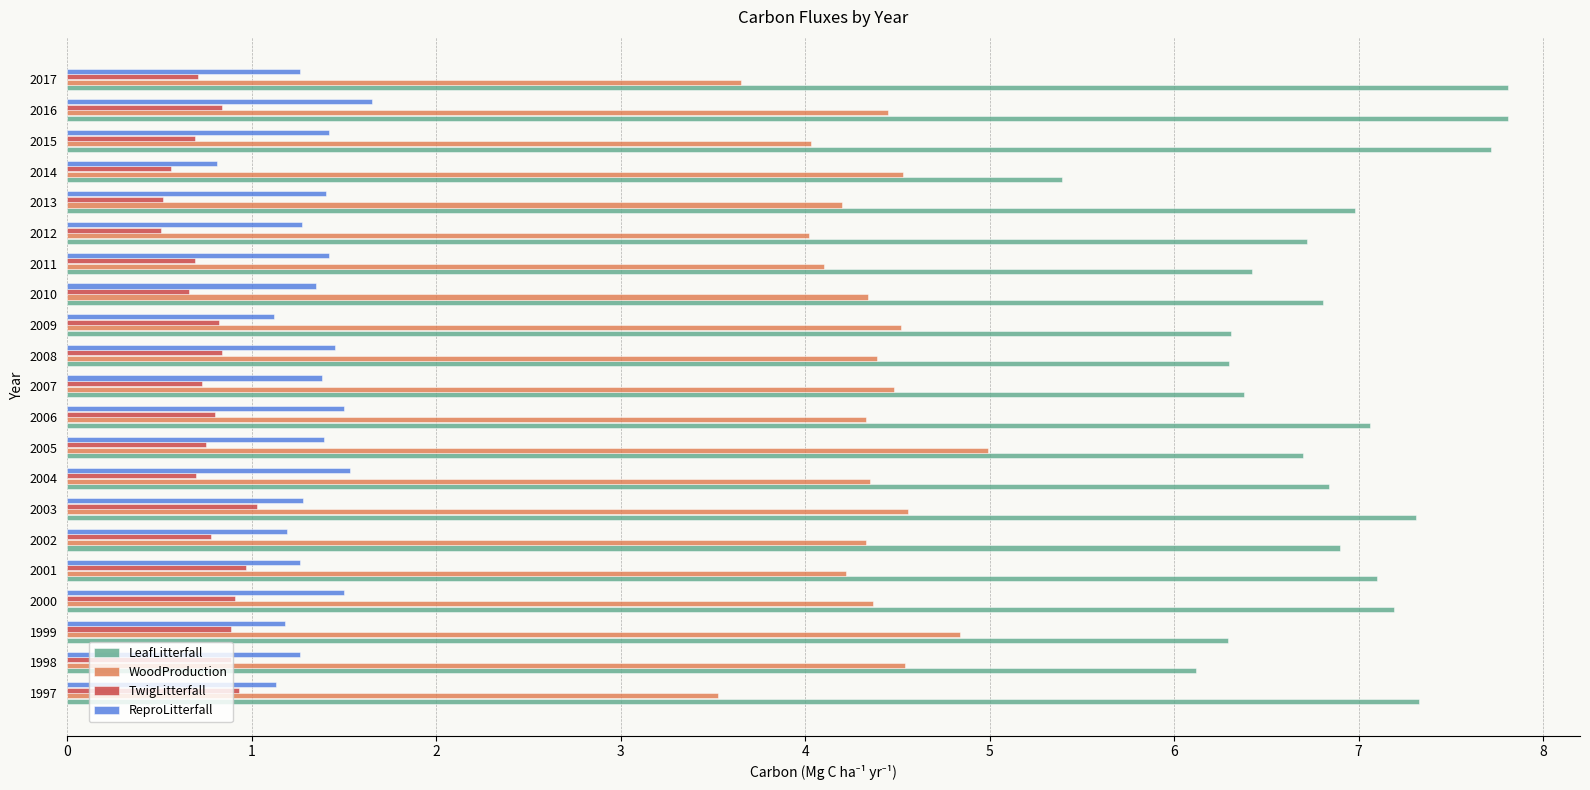

List the series in order of their peak value, highest first.

LeafLitterfall, WoodProduction, ReproLitterfall, TwigLitterfall